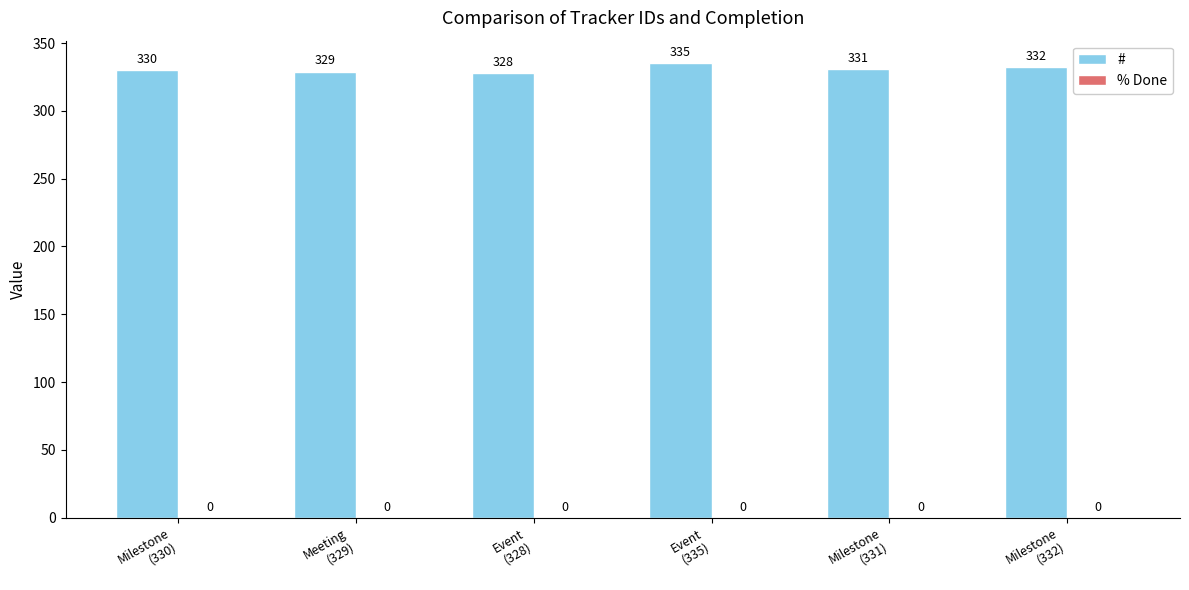

What is the difference between the second highest and second lowest values?

3